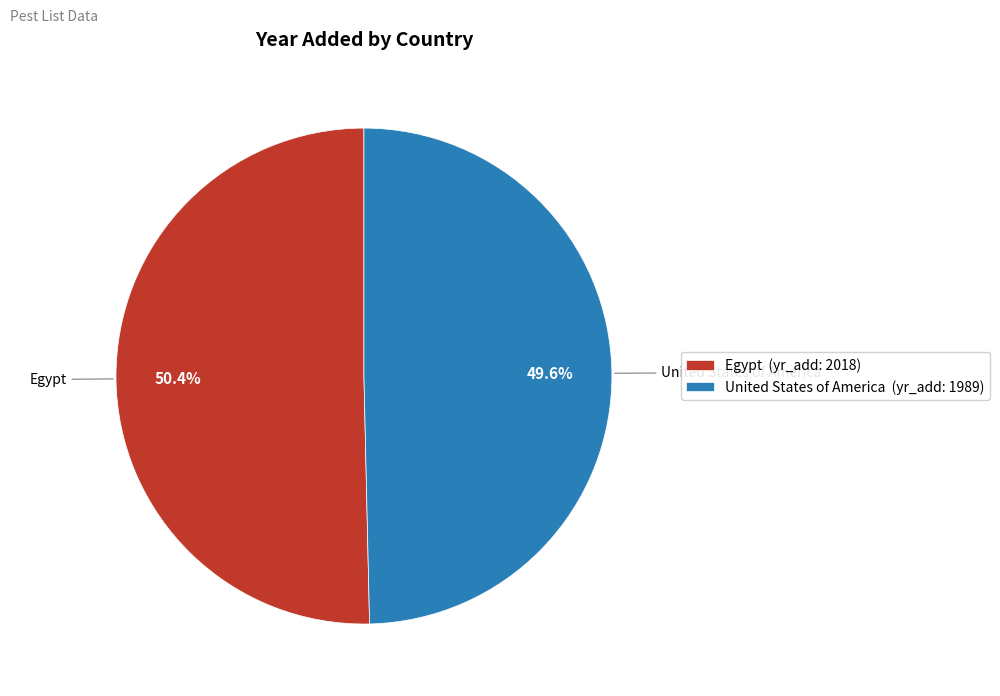

Rank the categories by value from highest to lowest.

Egypt, United States of America